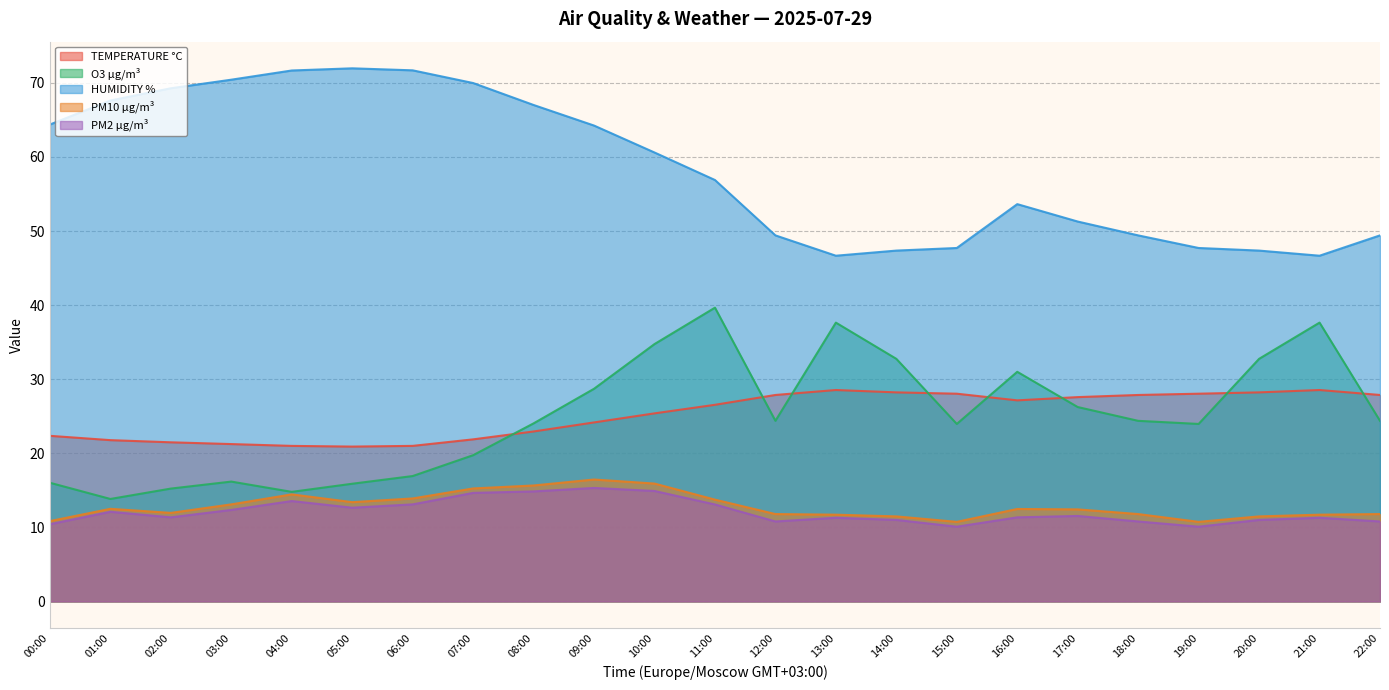

What is the spread (max minus min) of values at 22:00?

38.6